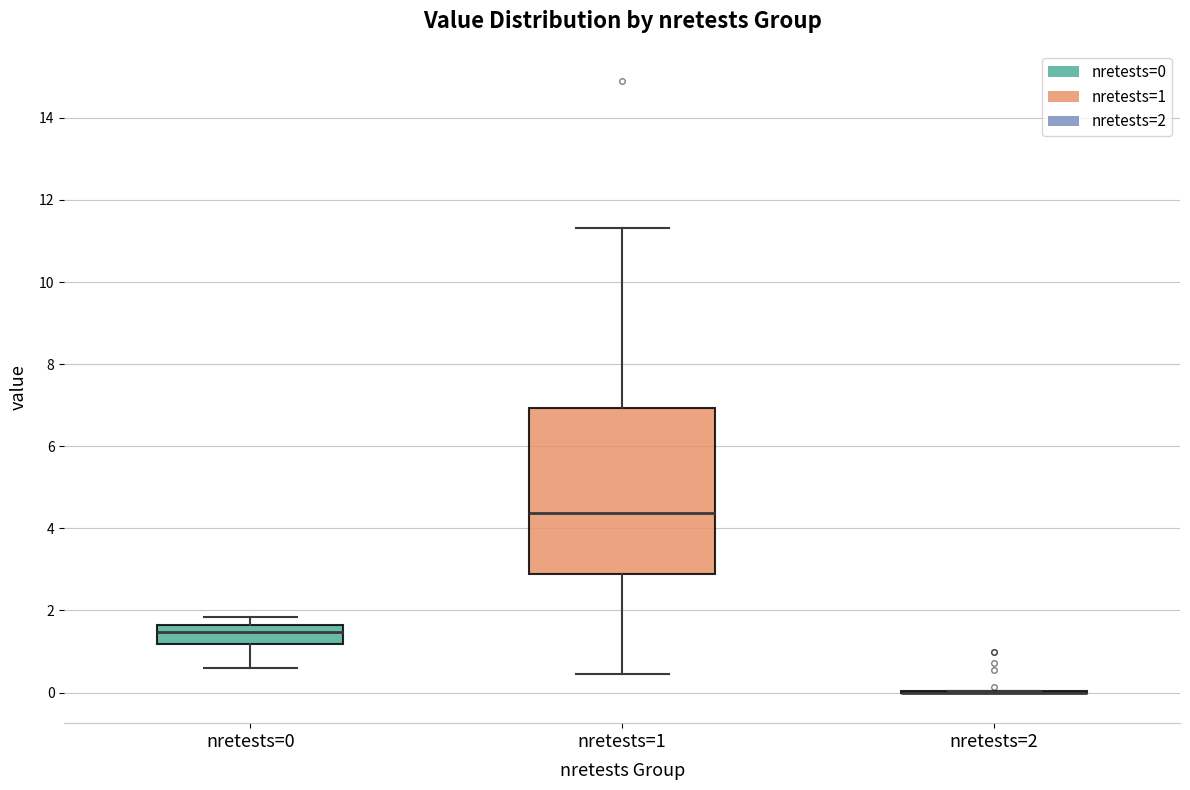

Reading left to right, read every box against the y-axis: the position of its median line, the range the box covers, and the ends of its whiskers. The values are not printed on the chart, so give them approximately, as read against the axis.

nretests=0: median 1.4, box 1.2 to 1.6, whiskers 0.6 to 1.8
nretests=1: median 4.4, box 2.8 to 7.0, whiskers 0.4 to 11.4
nretests=2: box collapsed to a line at 0.0, whiskers 0.0 to 0.0